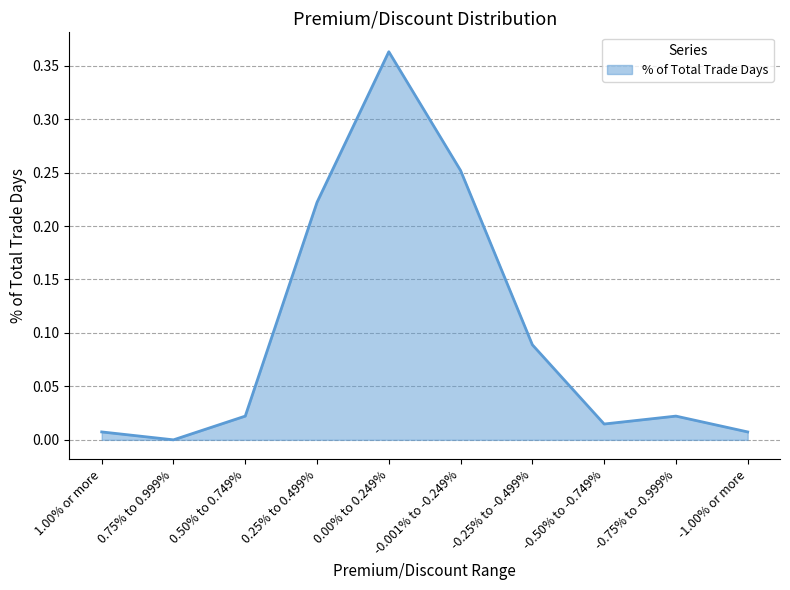

What position from the left is -0.001% to -0.249%?

6